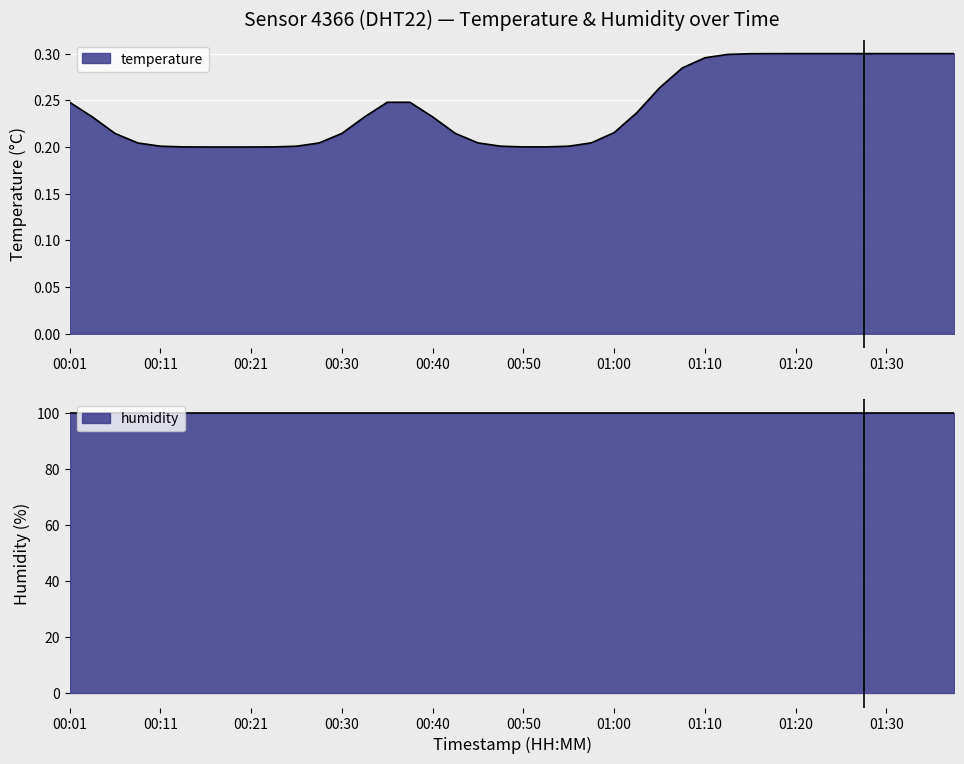

Reading left to right, transcribe all the data shown in this chart.

temperature: 00:01=0.3	00:03=0.2	00:06=0.2	00:08=0.2	00:11=0.2	00:13=0.2	00:16=0.2	00:18=0.2	00:21=0.2	00:23=0.2	00:25=0.2	00:28=0.2	00:30=0.2	00:33=0.2	00:35=0.3	00:38=0.3	00:40=0.2	00:43=0.2	00:45=0.2	00:48=0.2	00:50=0.2	00:53=0.2	00:55=0.2	00:57=0.2	01:00=0.2	01:02=0.2	01:05=0.3	01:07=0.3	01:10=0.3	01:12=0.3	01:15=0.3	01:17=0.3	01:20=0.3	01:22=0.3	01:25=0.3	01:27=0.3	01:30=0.3	01:32=0.3	01:35=0.3	01:37=0.3
humidity: 00:01=99.9	00:03=99.9	00:06=99.9	00:08=99.9	00:11=99.9	00:13=99.9	00:16=99.9	00:18=99.9	00:21=99.9	00:23=99.9	00:25=99.9	00:28=99.9	00:30=99.9	00:33=99.9	00:35=99.9	00:38=99.9	00:40=99.9	00:43=99.9	00:45=99.9	00:48=99.9	00:50=99.9	00:53=99.9	00:55=99.9	00:57=99.9	01:00=99.9	01:02=99.9	01:05=99.9	01:07=99.9	01:10=99.9	01:12=99.9	01:15=99.9	01:17=99.9	01:20=99.9	01:22=99.9	01:25=99.9	01:27=99.9	01:30=99.9	01:32=99.9	01:35=99.9	01:37=99.9